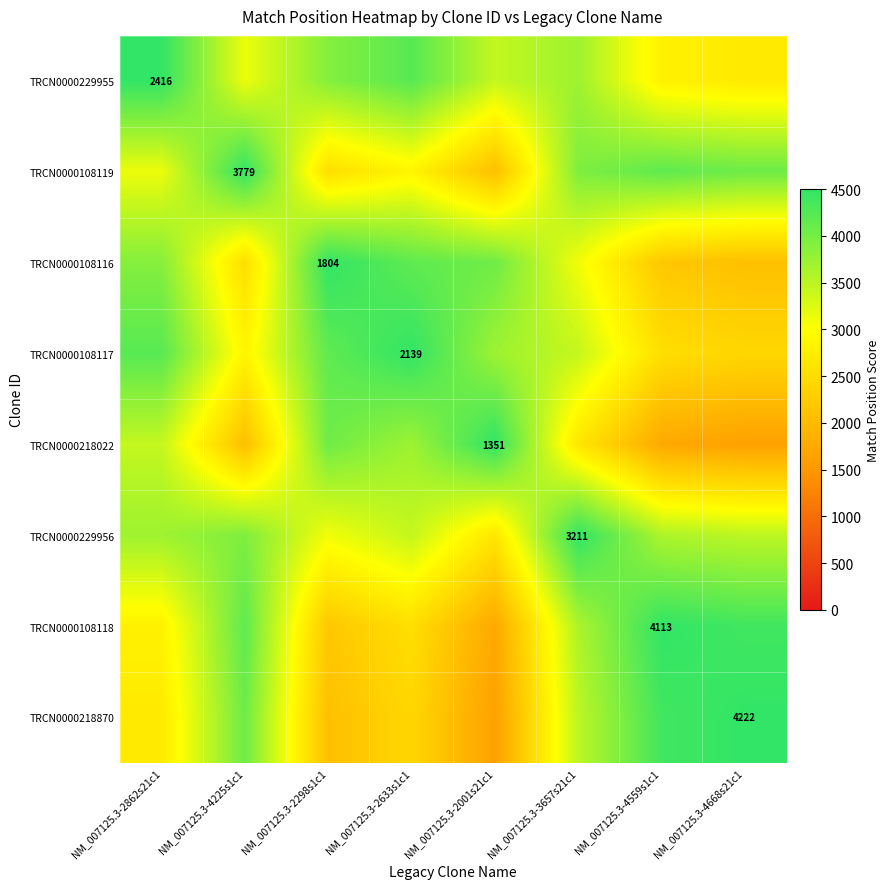

Is it true that TRCN0000108116 equals 1082 at NM_007125.3-2298s1c1?

False